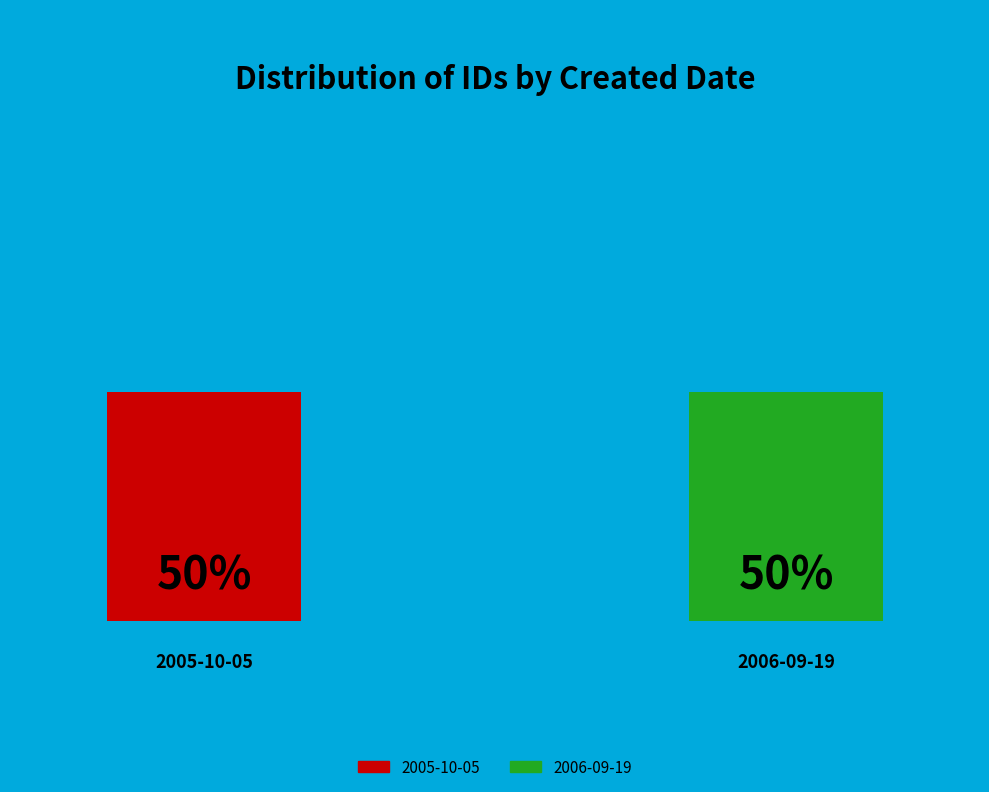

To the nearest percent, what is the average slice percentage?

50%